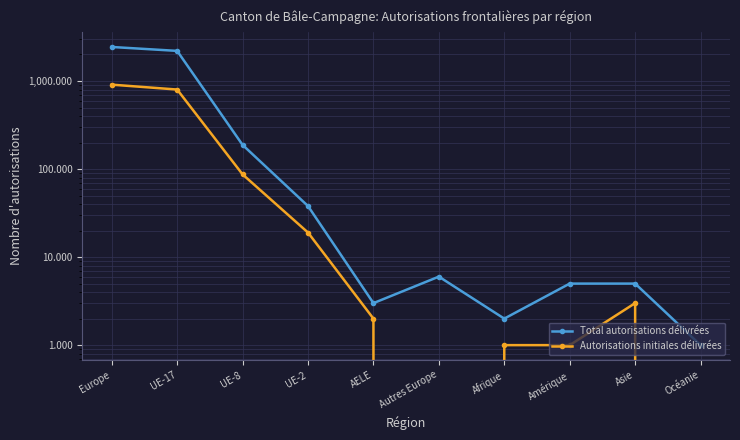

What is the label of the 10th point from the left?

Océanie